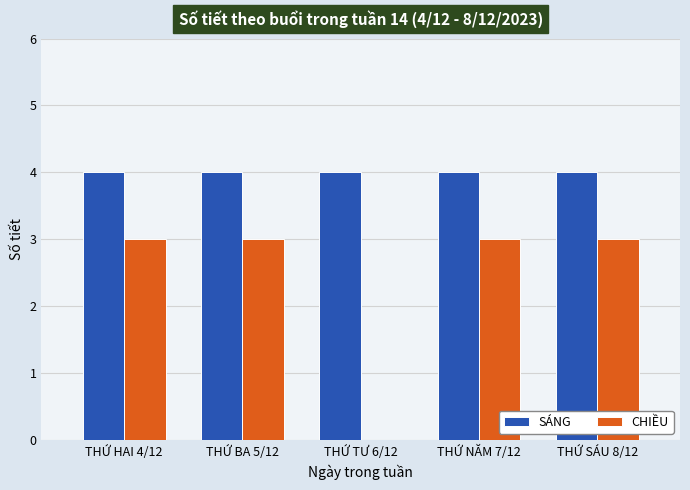

What is the highest value of the CHIỀU series?

3